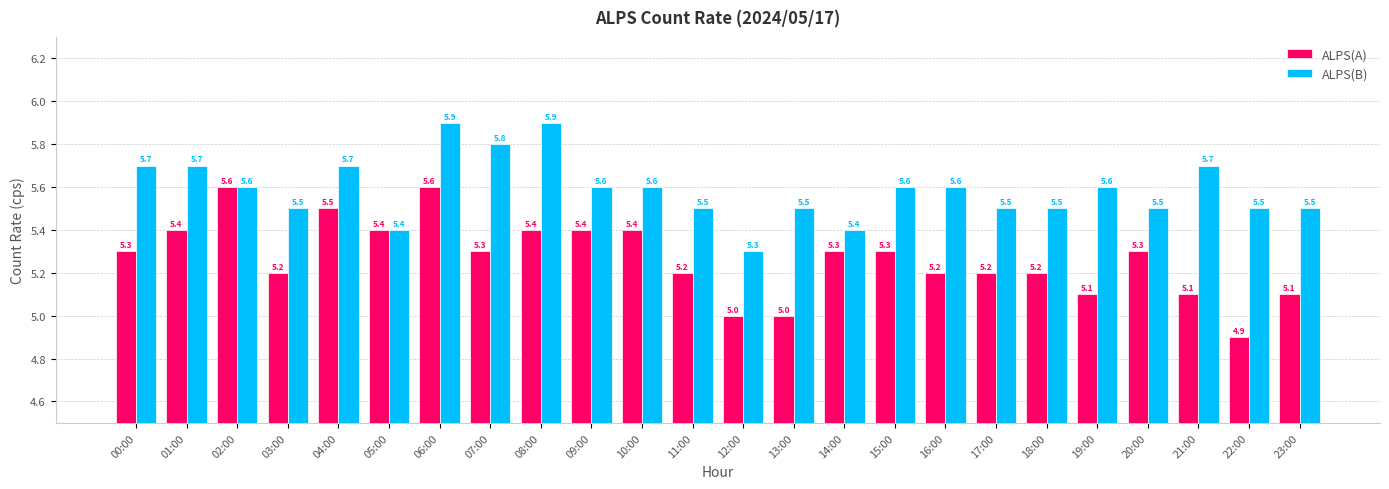

The ALPS(B) series shows 2.2 at 00:00. True or false?

False